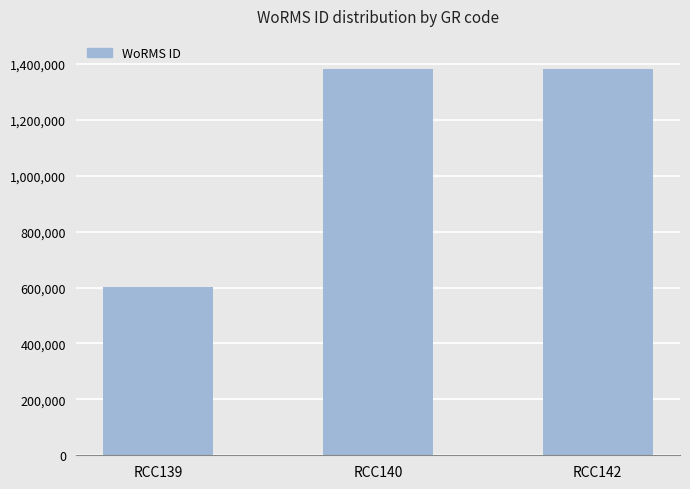

What is the smallest value displayed?

603429